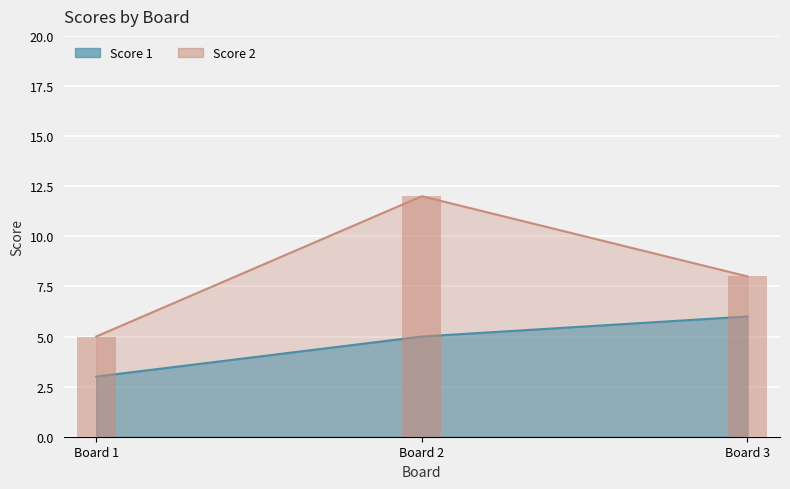

Reading left to right, what are all the values shown in this chart?

Score 1: 3	5	6
Score 2: 5	12	8